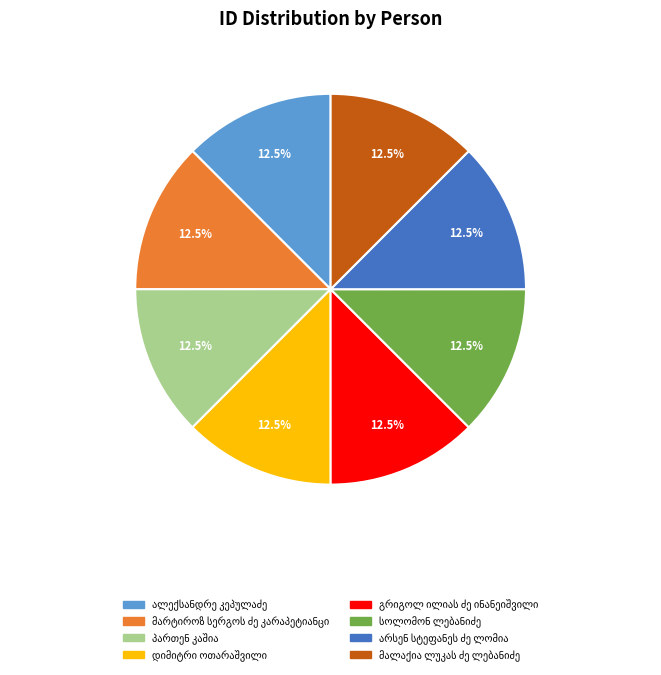

Is there any slice that represents more than half of the pie?

No